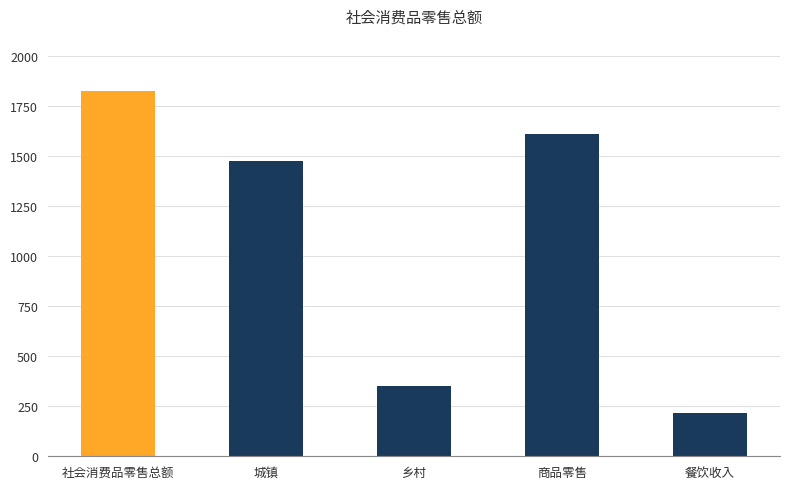

How many values exceed 1477?

3